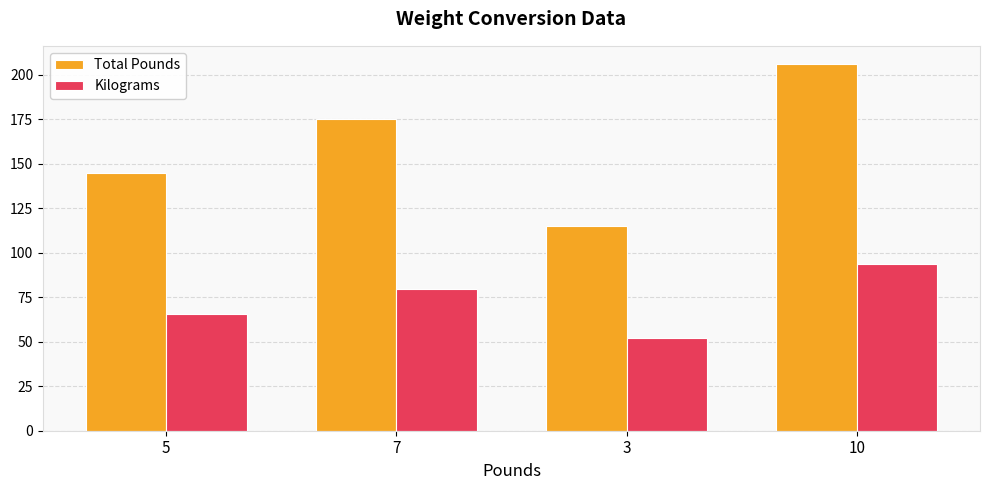

At how many categories does at least one series exceed 166?

2